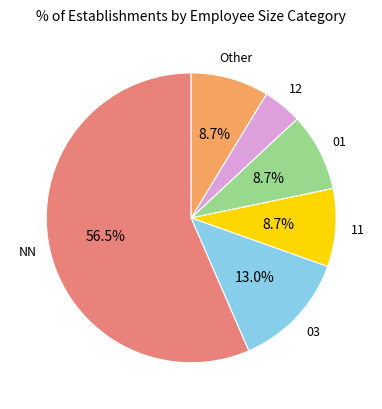

How many segments does this pie chart have?

6